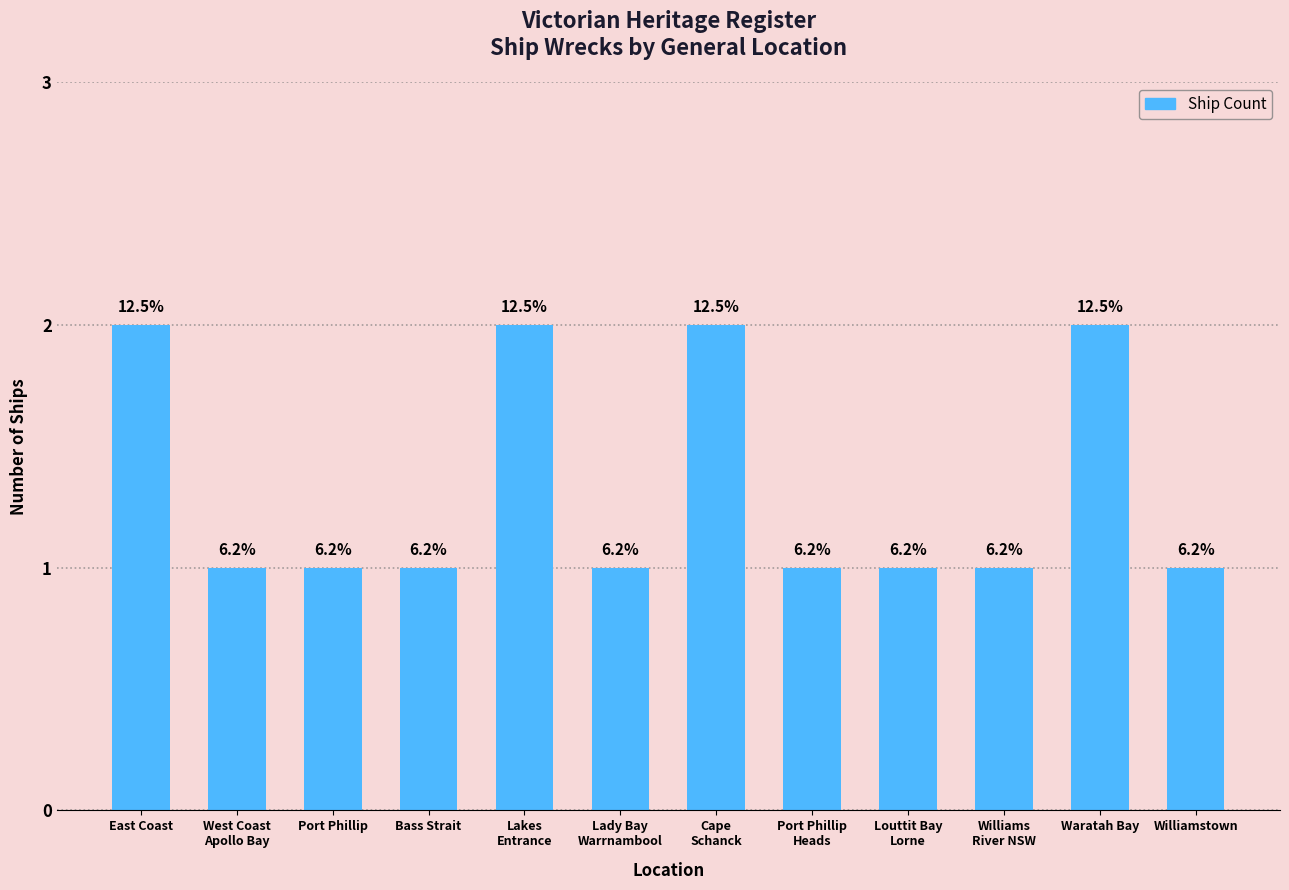

List the labels in order of value, largest first.

East Coast, Lakes
Entrance, Cape
Schanck, Waratah Bay, West Coast
Apollo Bay, Port Phillip, Bass Strait, Lady Bay
Warrnambool, Port Phillip
Heads, Louttit Bay
Lorne, Williams
River NSW, Williamstown